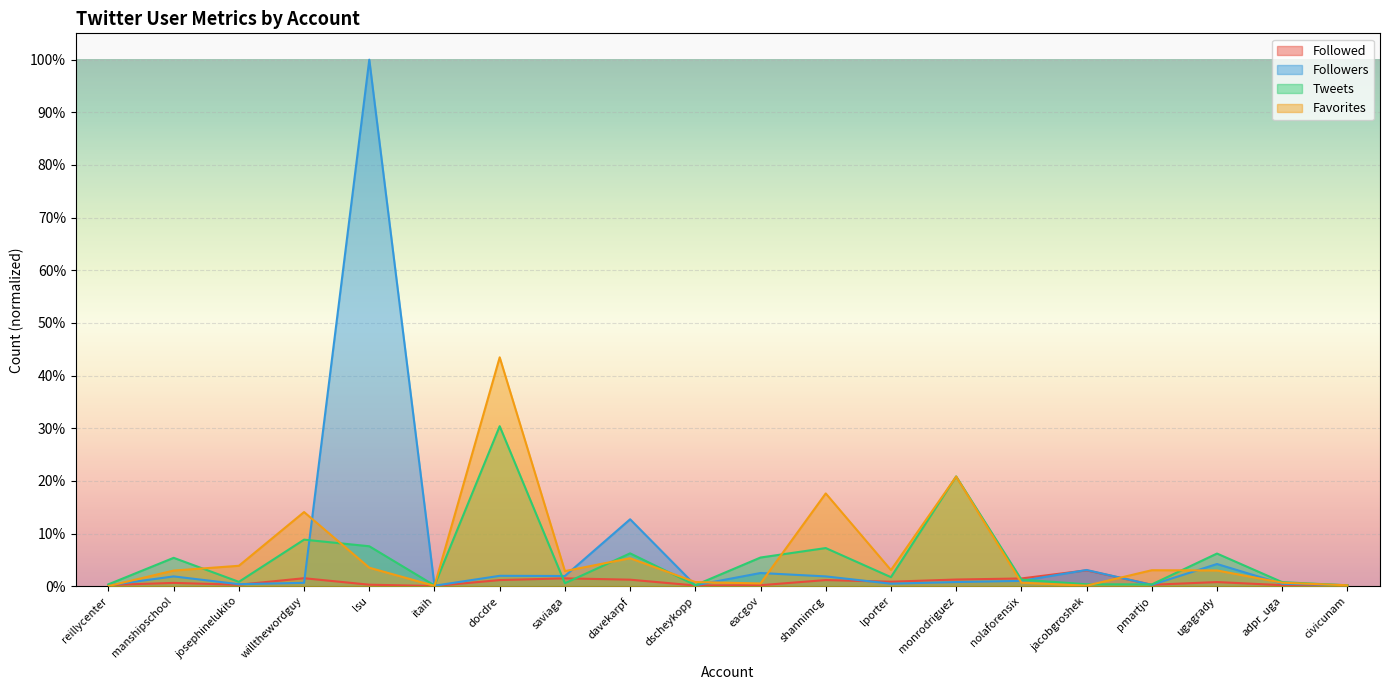

Does the chart display data point markers on the line(s)?

No